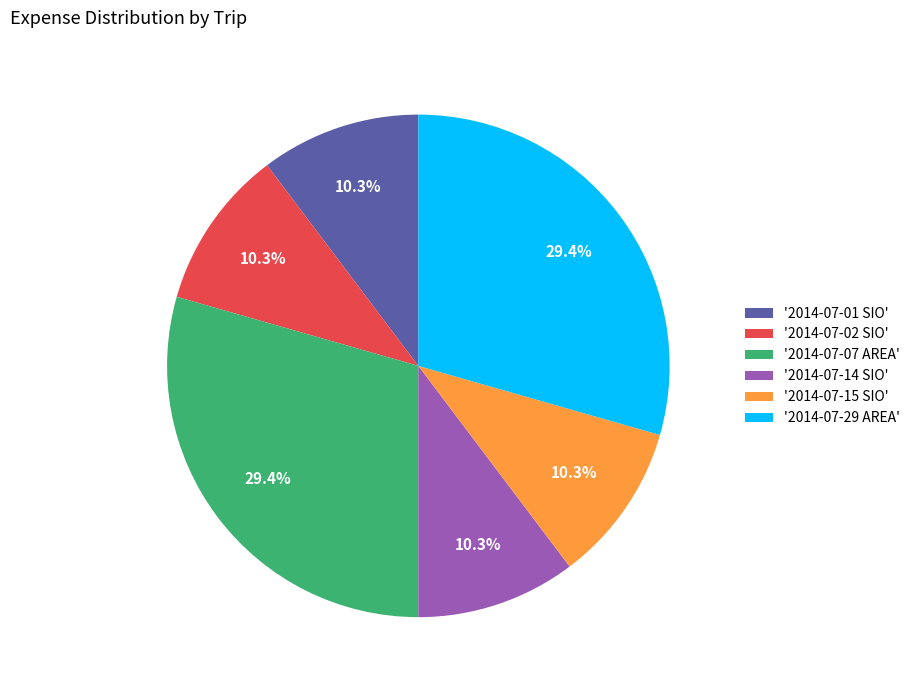

Is there a majority slice in this chart?

No